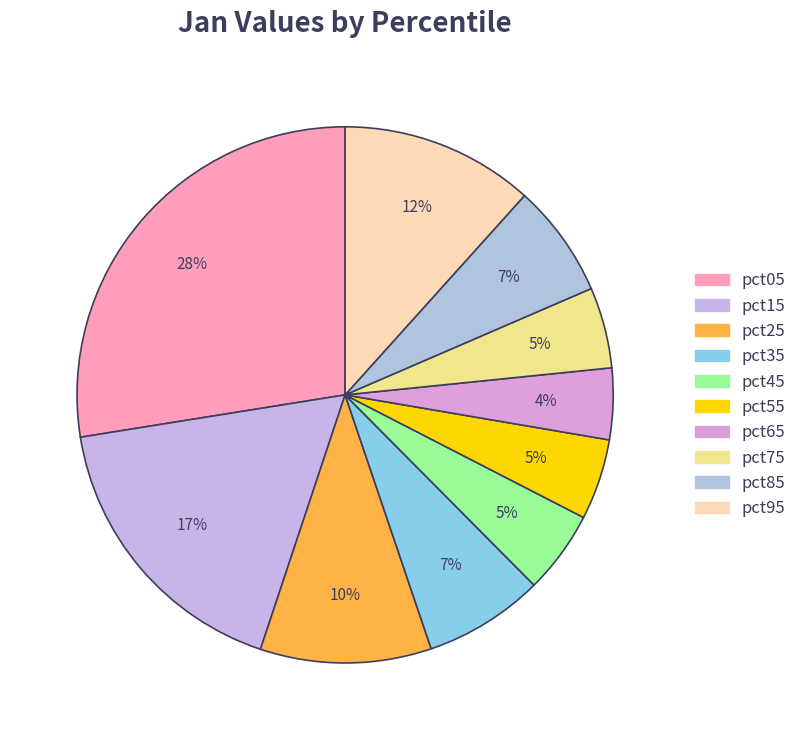

Does any single category account for the majority?

No